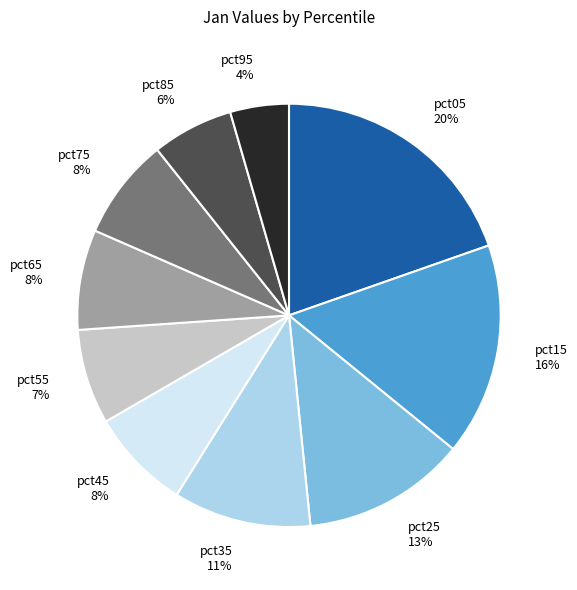

To the nearest percent, what percentage of the pie is pct35 11%?

11%